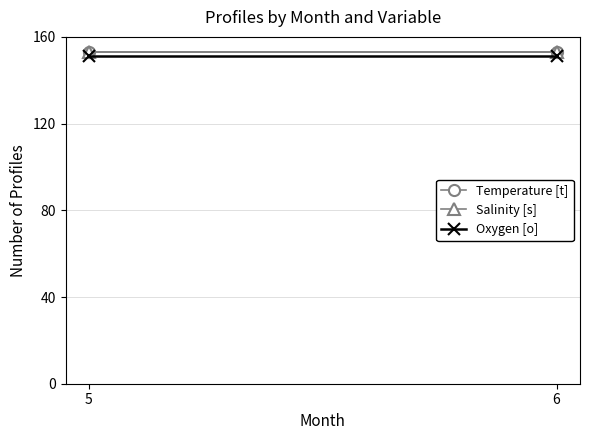

Rank the series at 5 from lowest to highest value.

Oxygen [o], Temperature [t], Salinity [s]